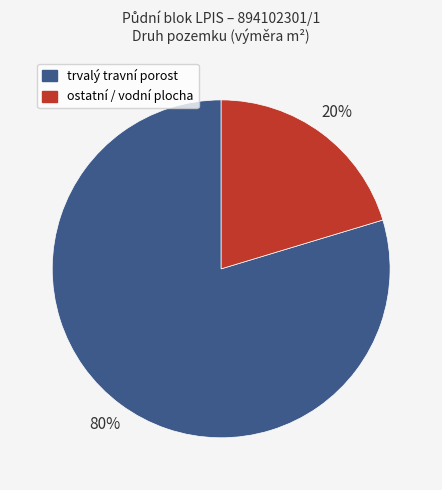

Do trvalý travní porost and ostatní / vodní plocha together represent more than half of the pie?

Yes